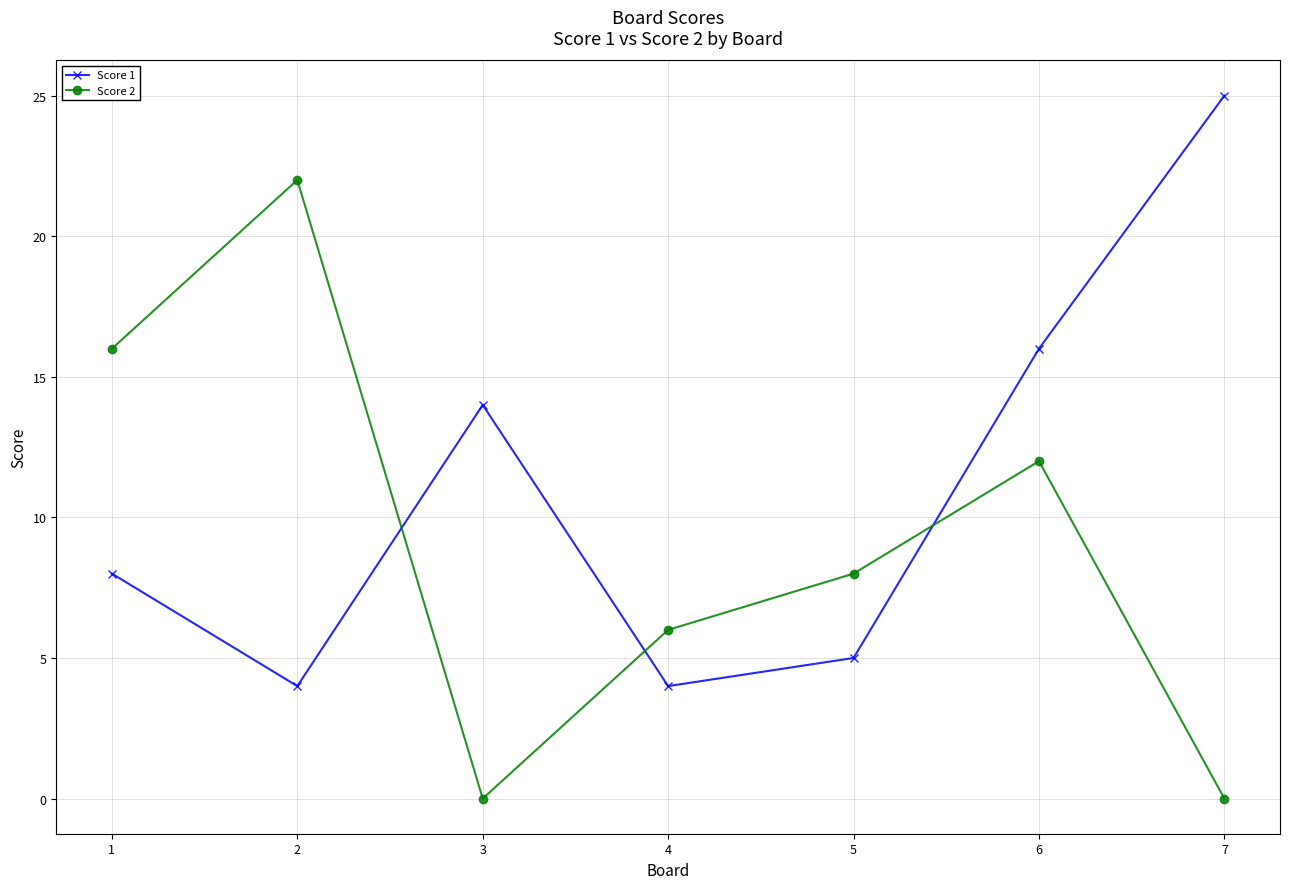

What is the difference between the highest and lowest values at 7?

25